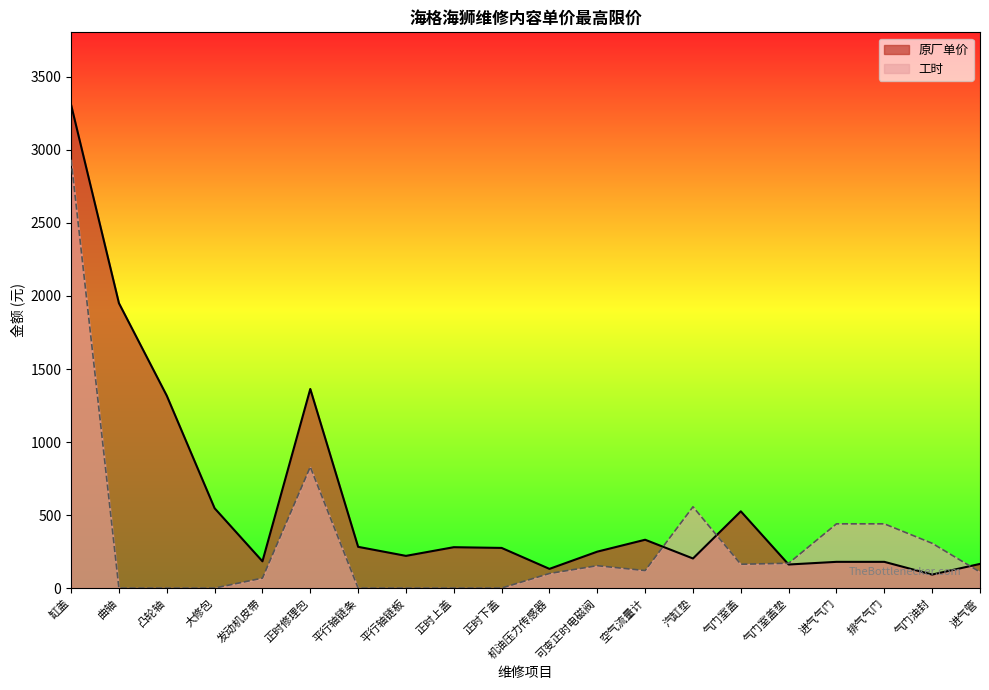

How many times do 原厂单价 and 工时 cross each other?

4